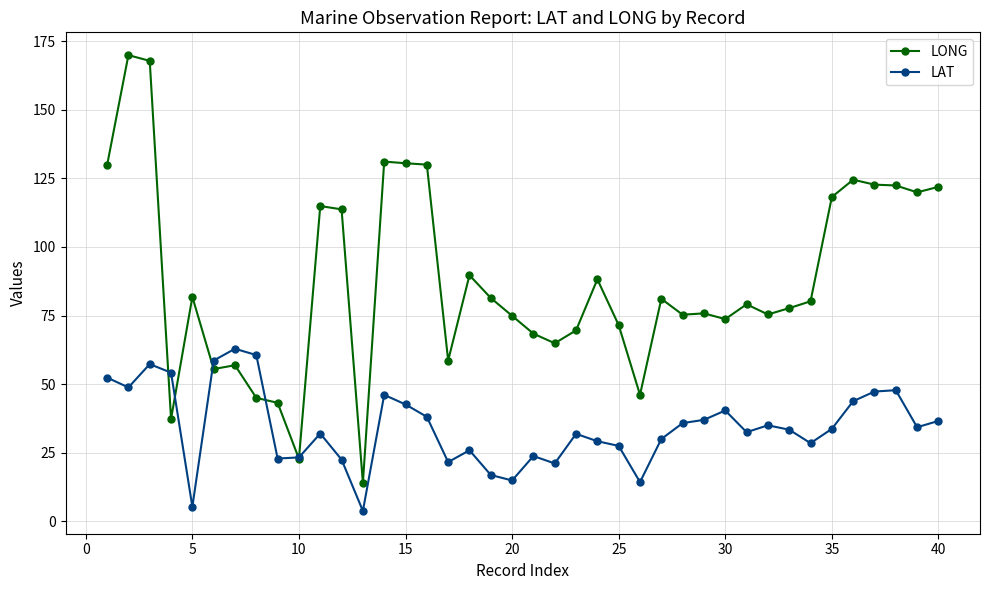

How many lines are shown in the chart?

2